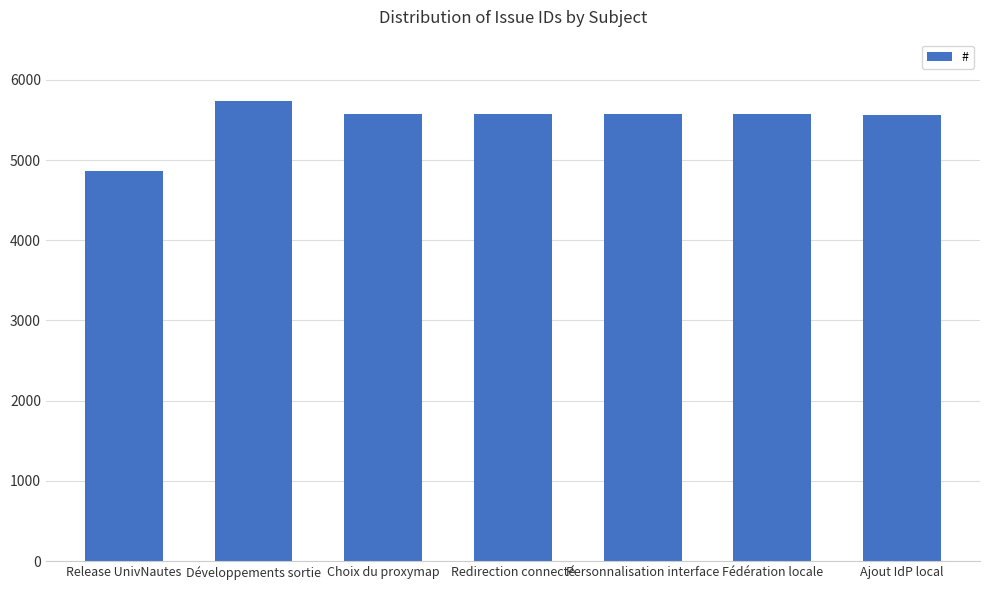

What is the approximate value at Personnalisation interface, to the nearest 100?

5600